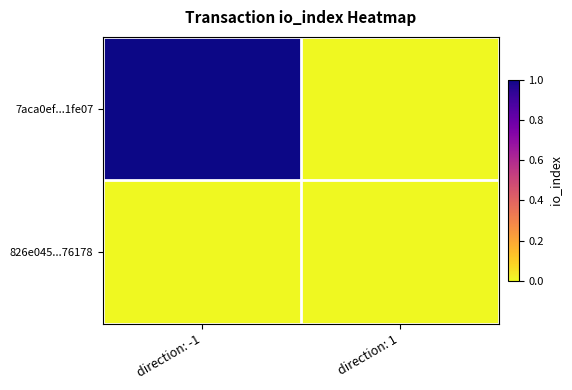

Count the number of data series in this chart.

2